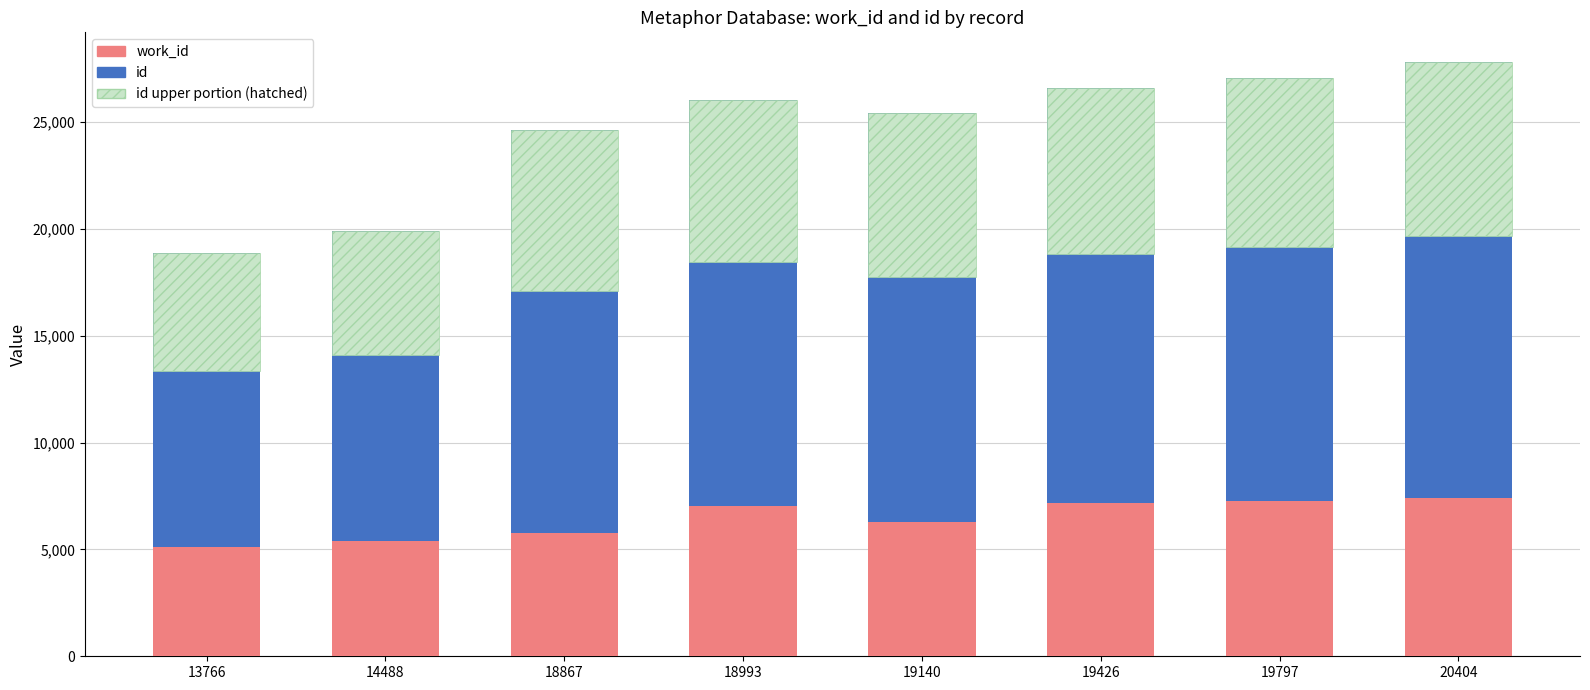

Which category has the highest value in the work_id series?

20404